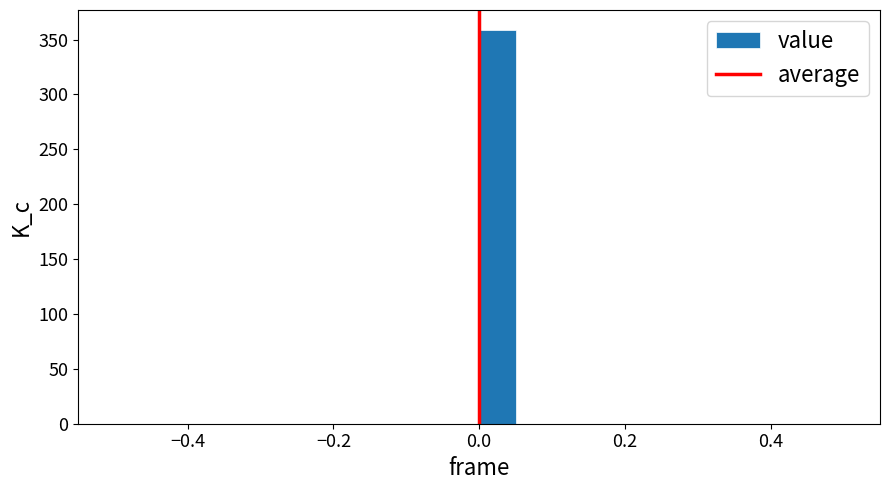

Read against the x-axis, roughly where is the centre of the tallest bar?

0.02